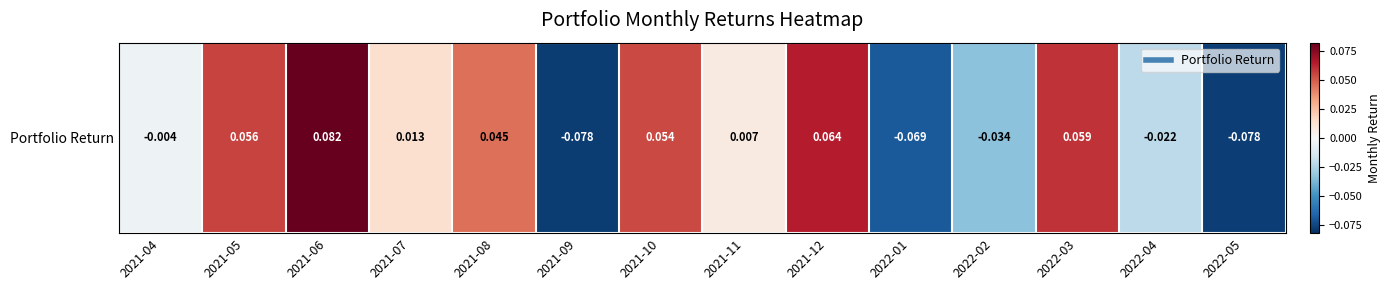

List the labels in order of value, largest first.

2021-06, 2021-12, 2022-03, 2021-05, 2021-10, 2021-08, 2021-07, 2021-11, 2021-04, 2022-04, 2022-02, 2022-01, 2022-05, 2021-09